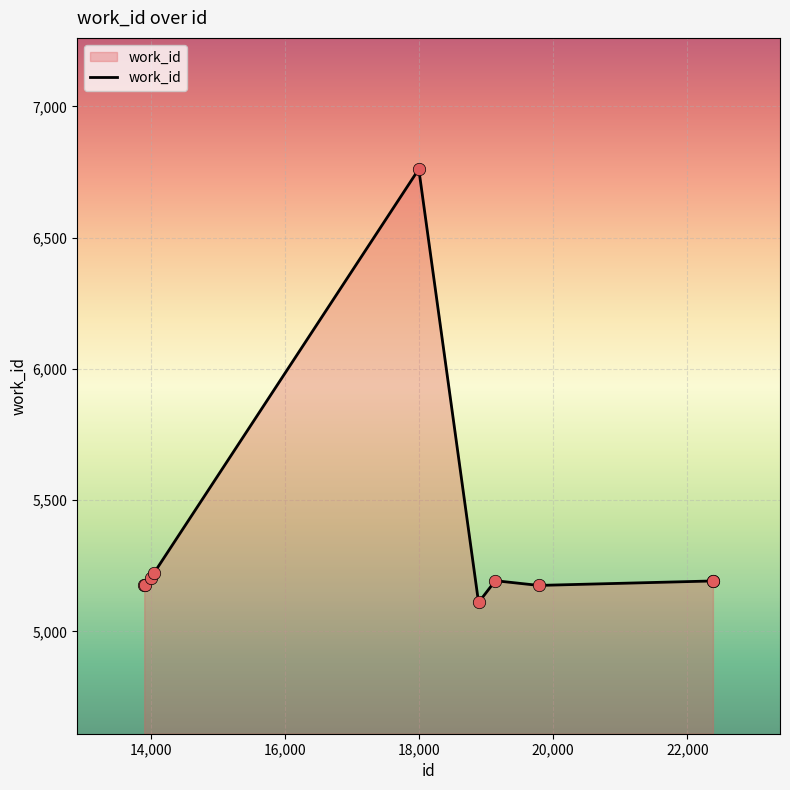

What is the greatest value displayed?

6761